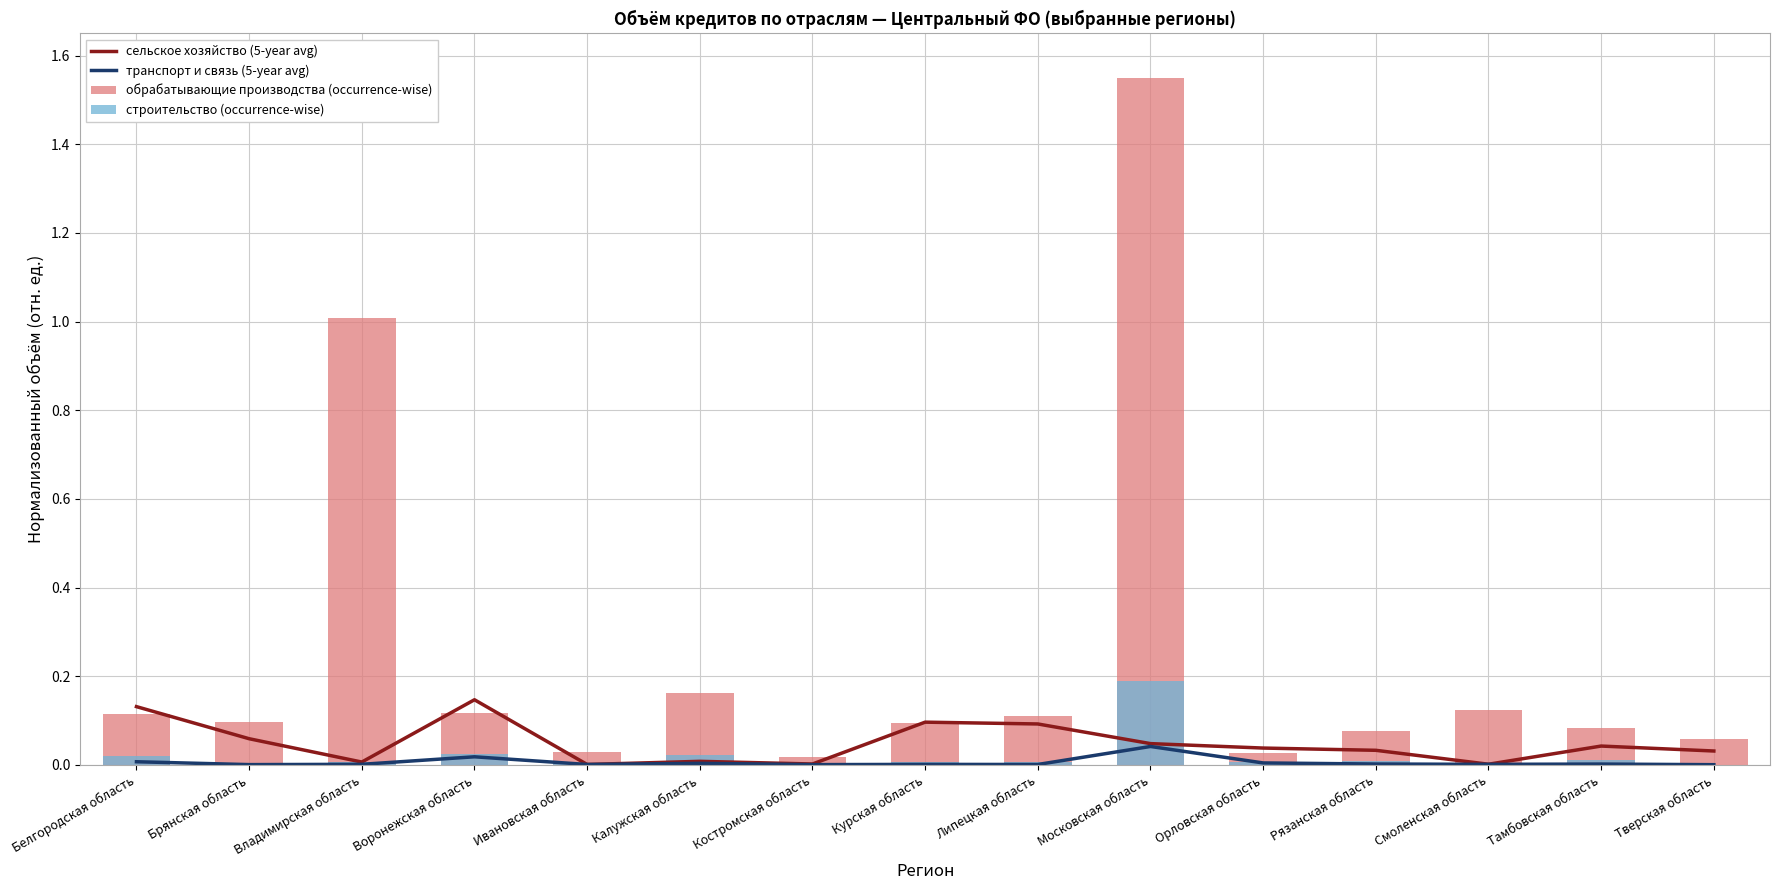

What is the value of the сельское хозяйство (5-year avg) bar at the 9th from the left?

0.1